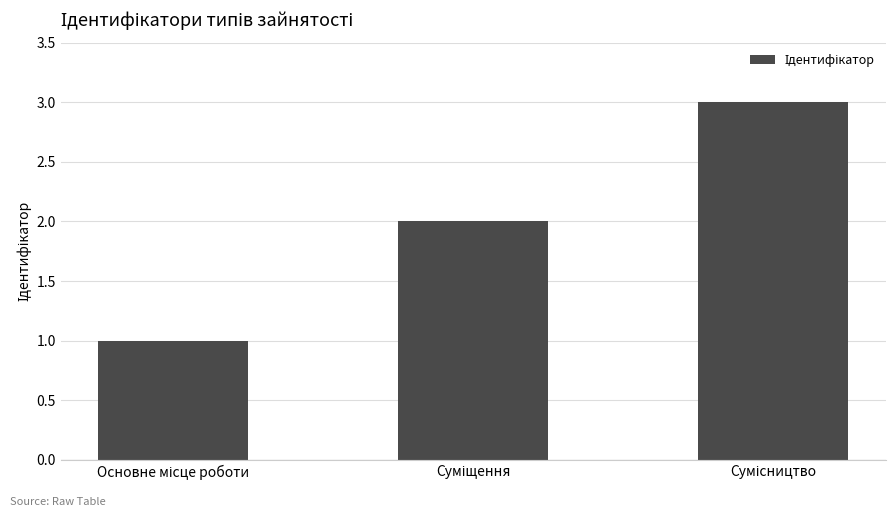

How many bars are there in total?

3